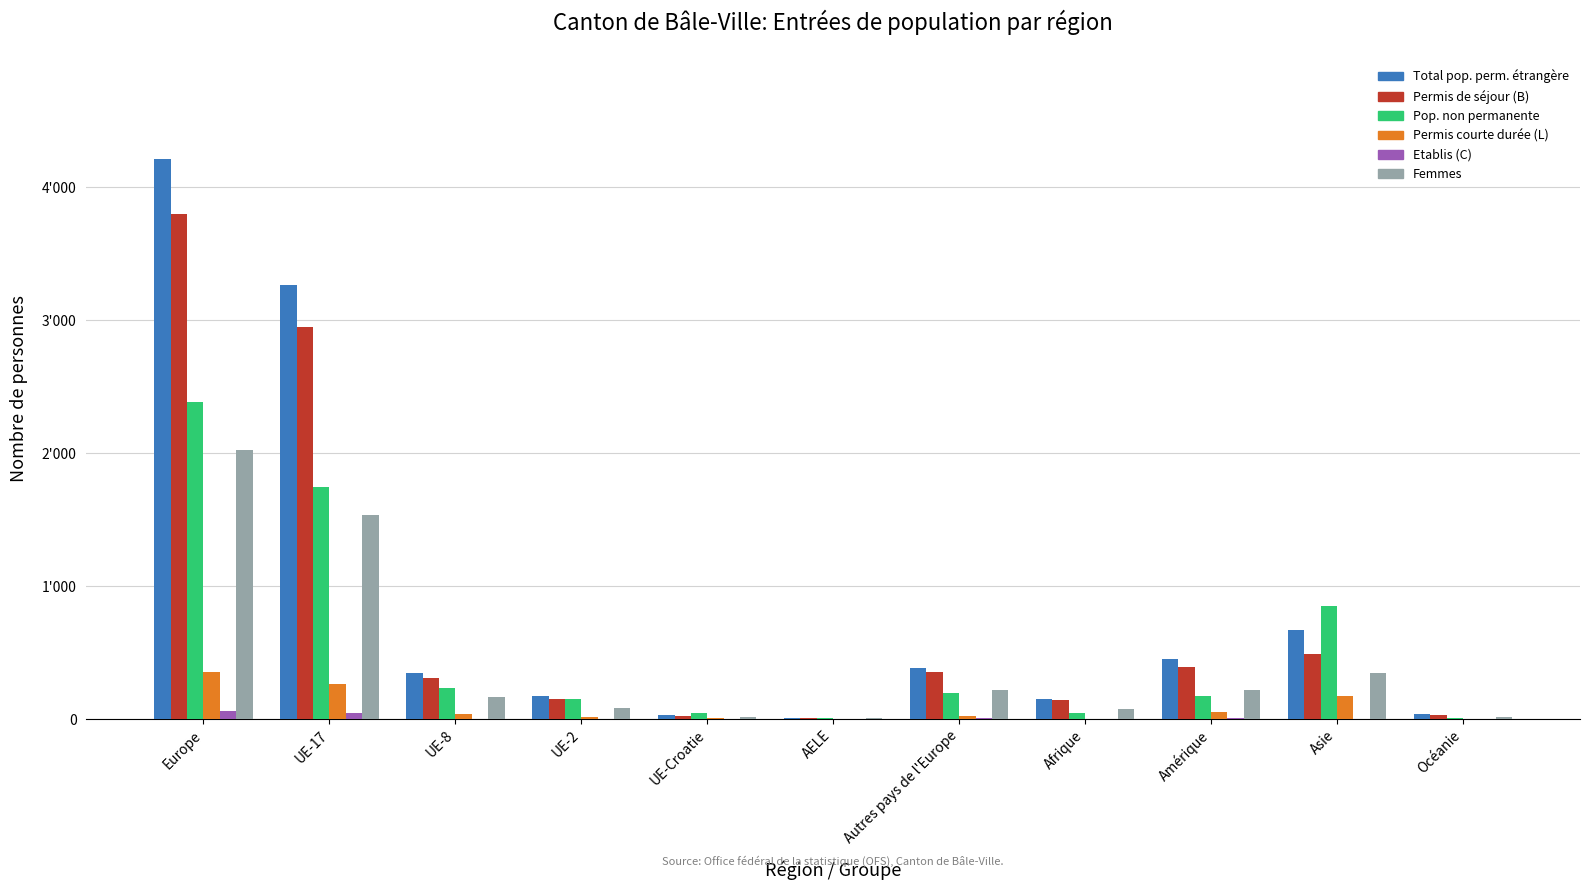

At which label does Etablis (C) reach its minimum?

UE-2